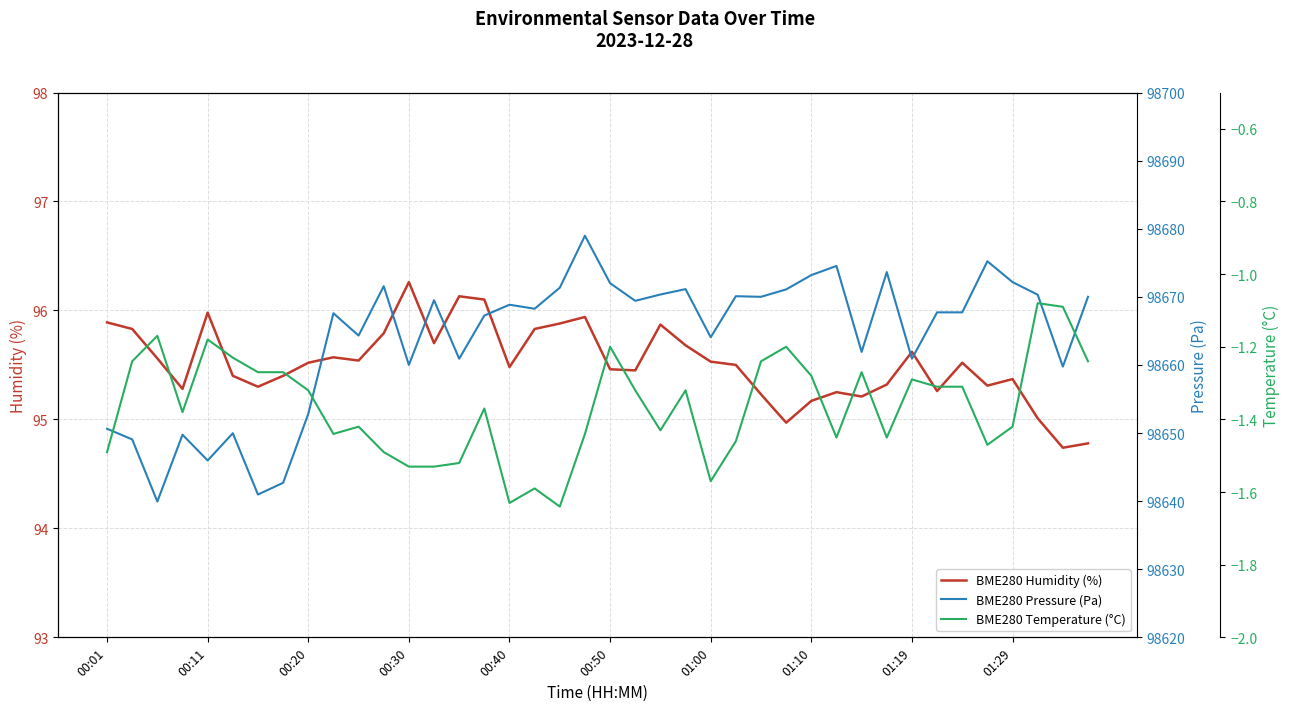

True or false: BME280 Humidity (%) has more than 0 points higher than both neighbors.

True